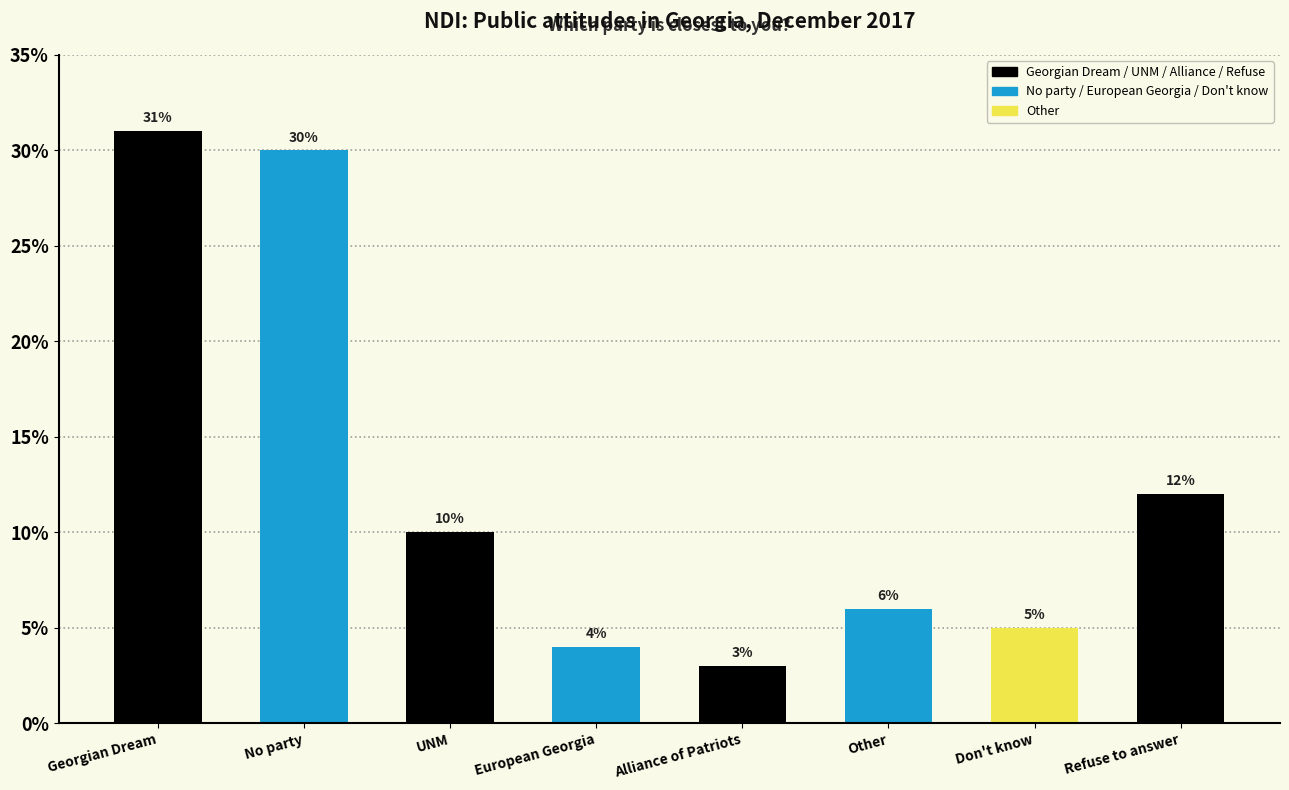

Count the number of categories in the chart.

8